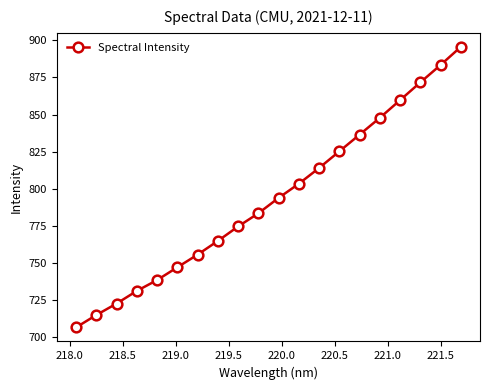

What is the value of the 2nd point from the left?

715.0